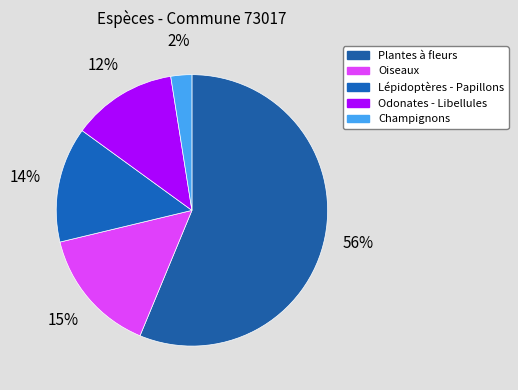

How many segments does this pie chart have?

5